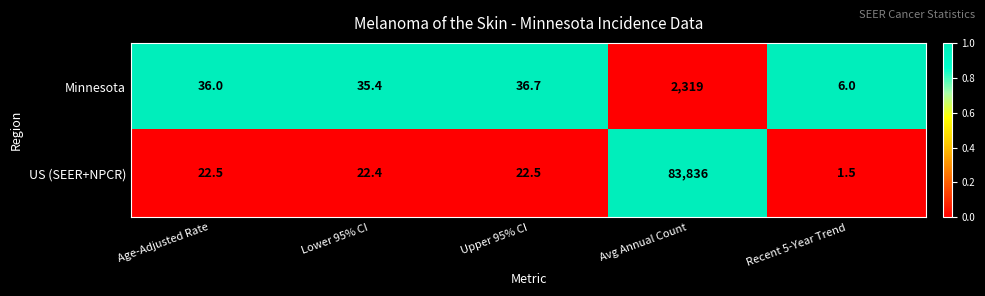

At which category does the chart reach its minimum across all series?

Recent 5-Year Trend